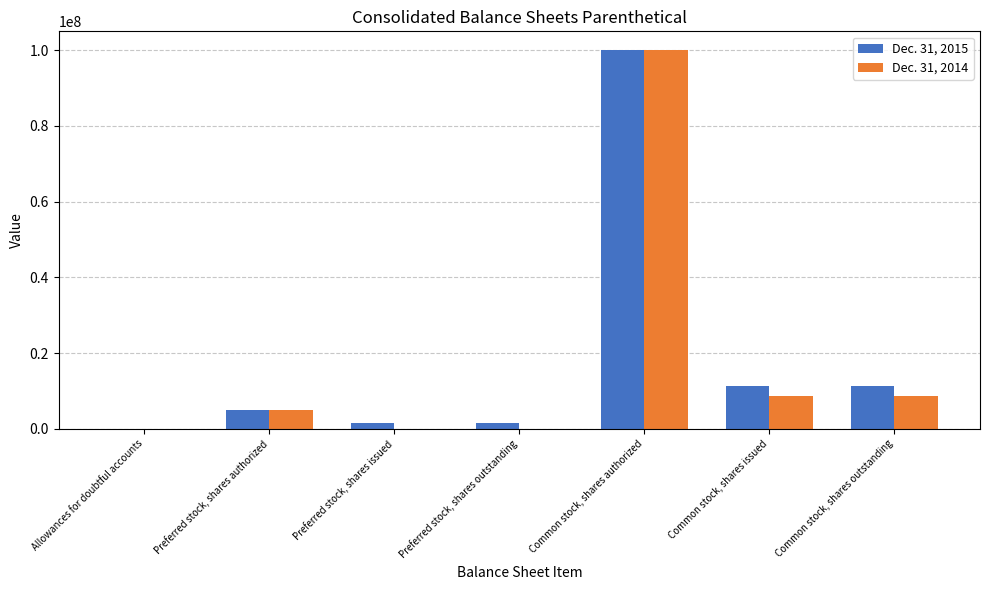

How many groups of bars are there?

7